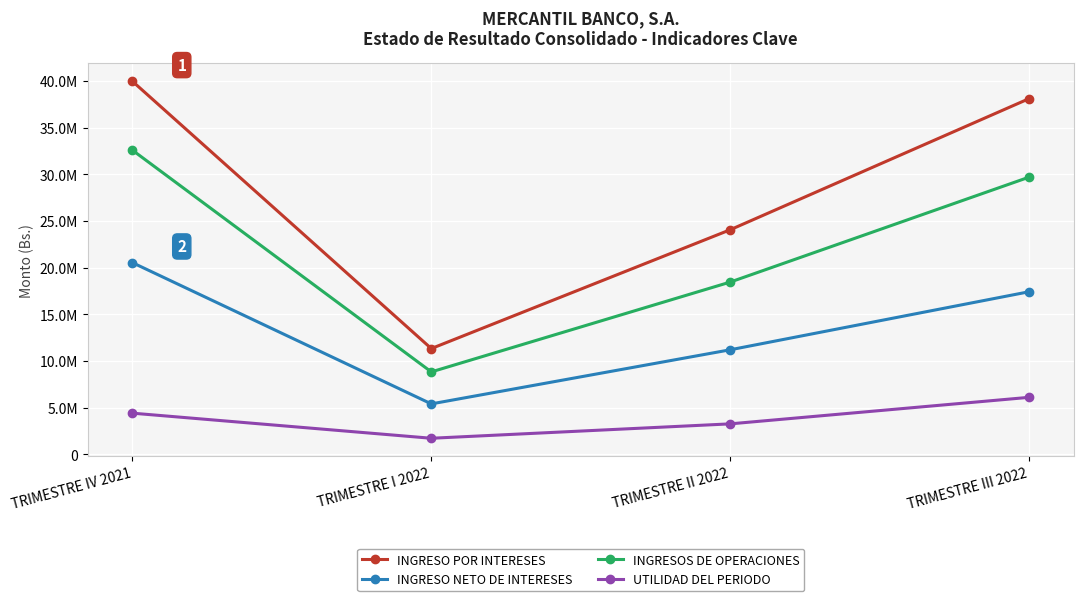

What is the value of the INGRESO NETO DE INTERESES point at the 3rd from the left?

11201110.8